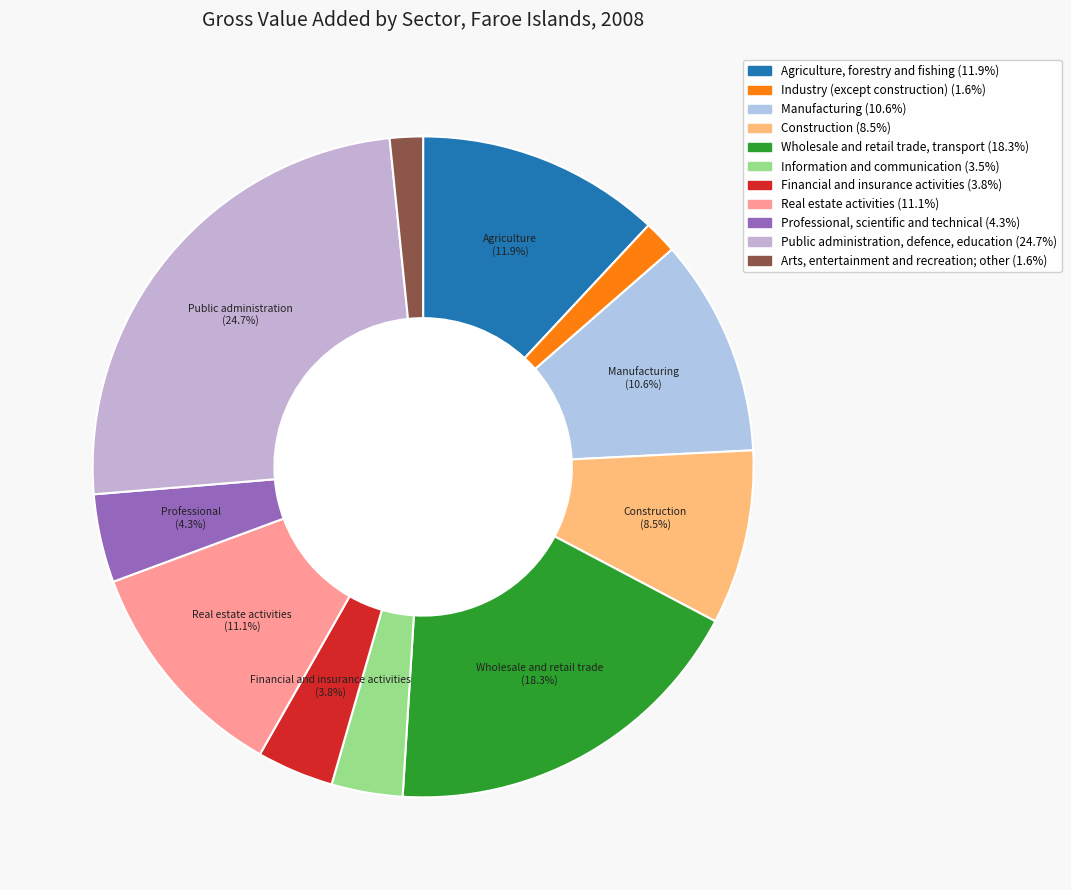

How many slices are in this pie chart?

11